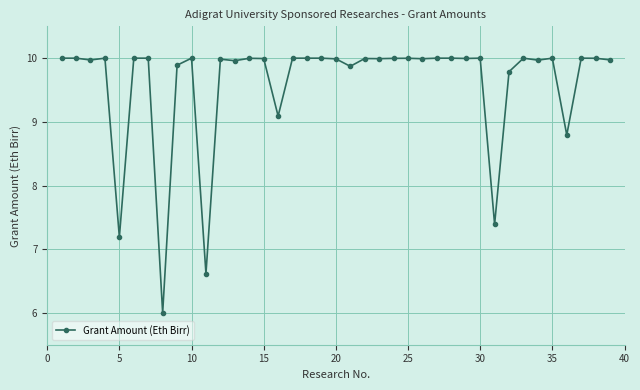

True or false: there are more than 2 points higher than both neighbors.

True